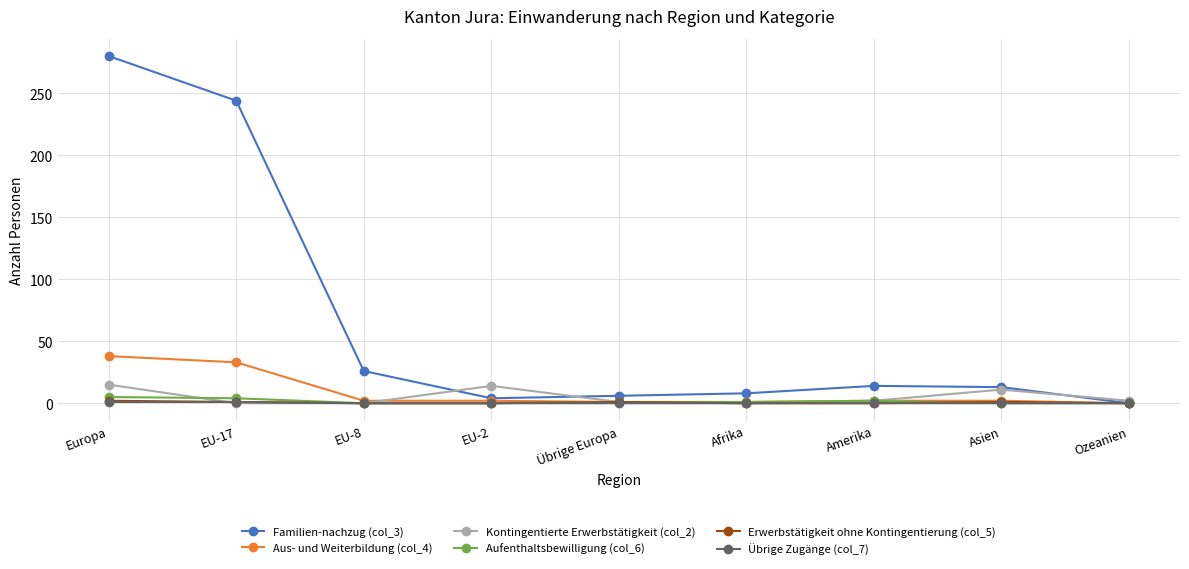

Which series has the widest spread of values?

Familien-nachzug (col_3)